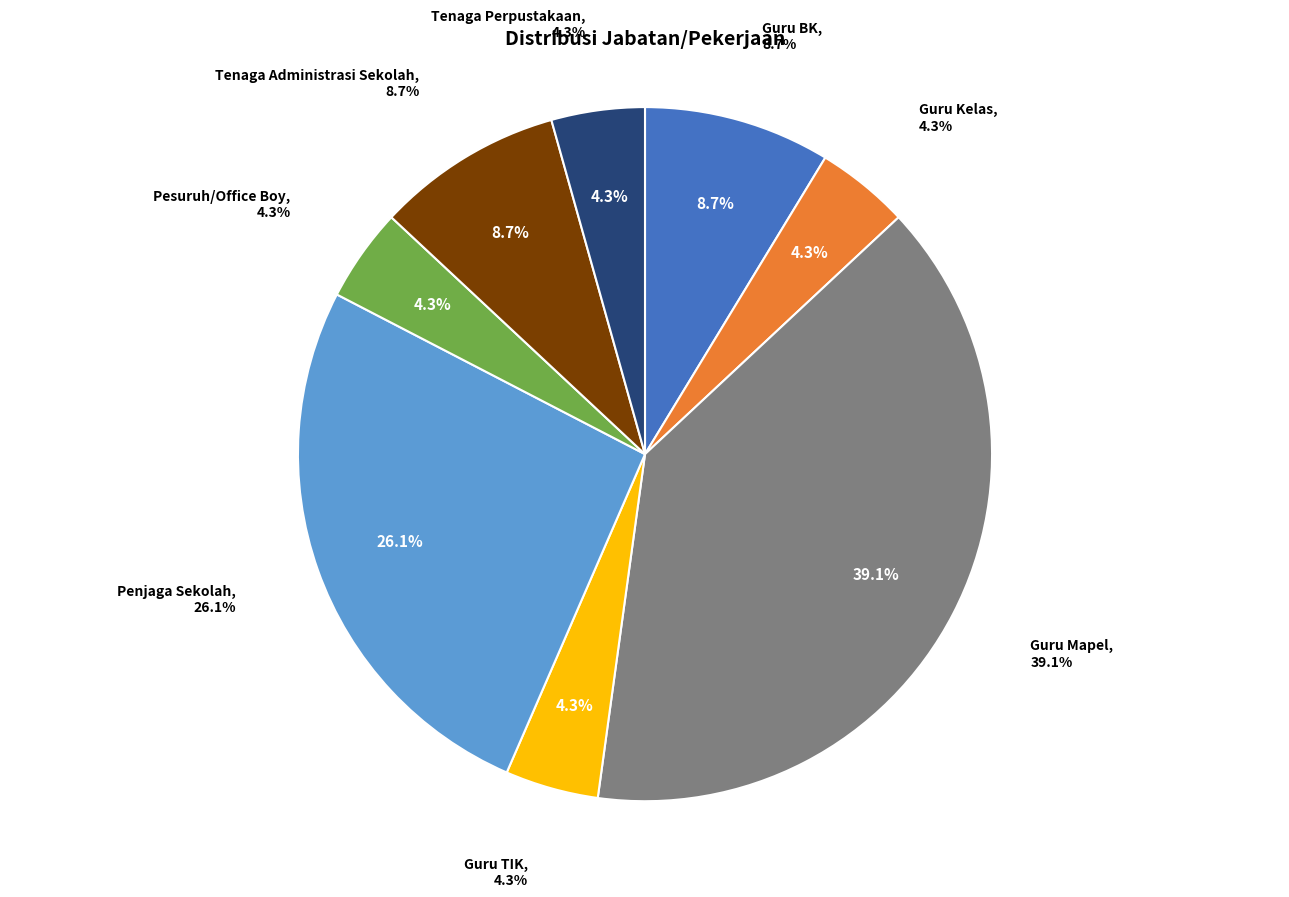

Combined, do Guru TIK and Guru BK account for over 50%?

No